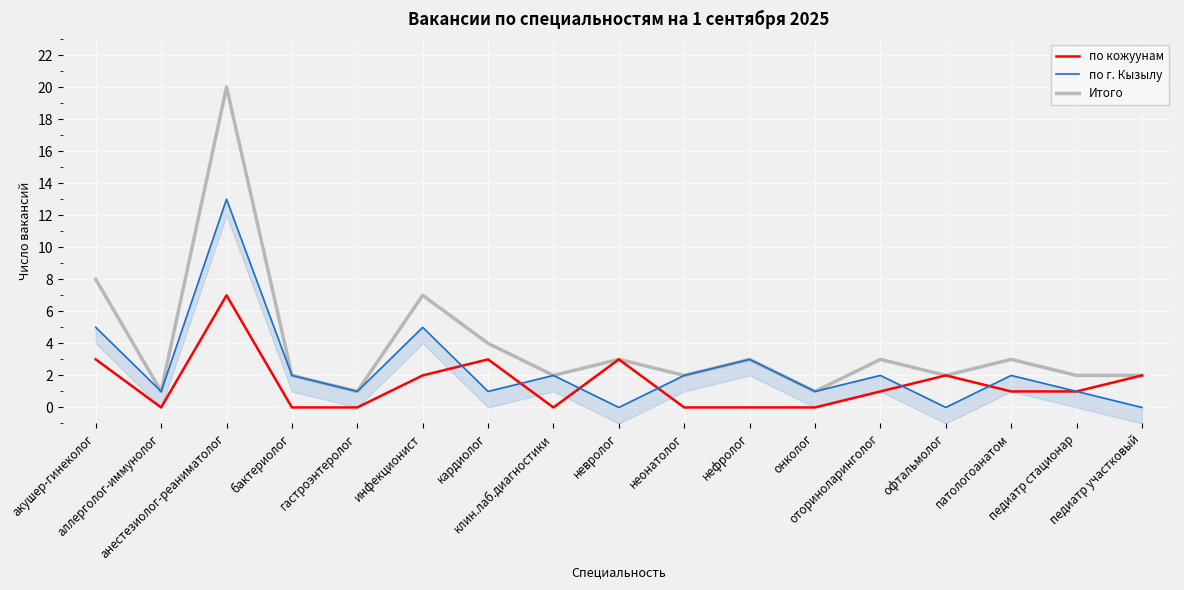

Rank the categories by по г. Кызылу value from highest to lowest.

анестезиолог-реаниматолог, акушер-гинеколог, инфекционист, нефролог, бактериолог, клин.лаб.диагностики, неонатолог, оториноларинголог, патологоанатом, аллерголог-иммунолог, гастроэнтеролог, кардиолог, онколог, педиатр стационар, невролог, офтальмолог, педиатр участковый